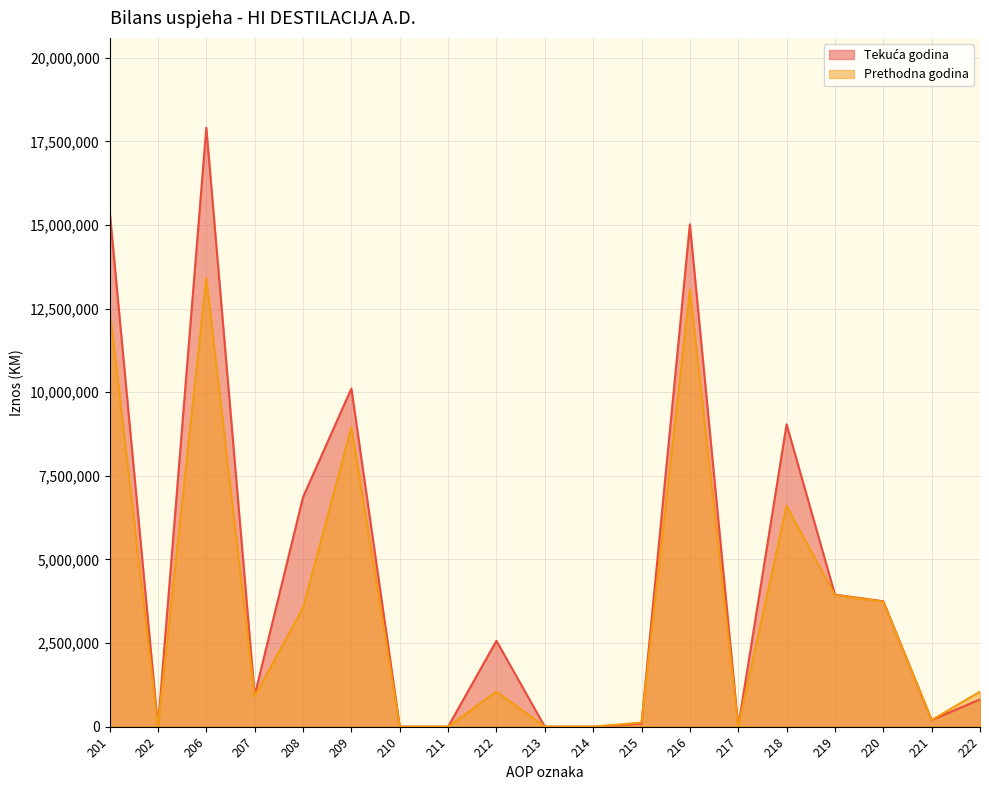

What is the value of the Tekuća godina point at the 16th from the left?

3947920